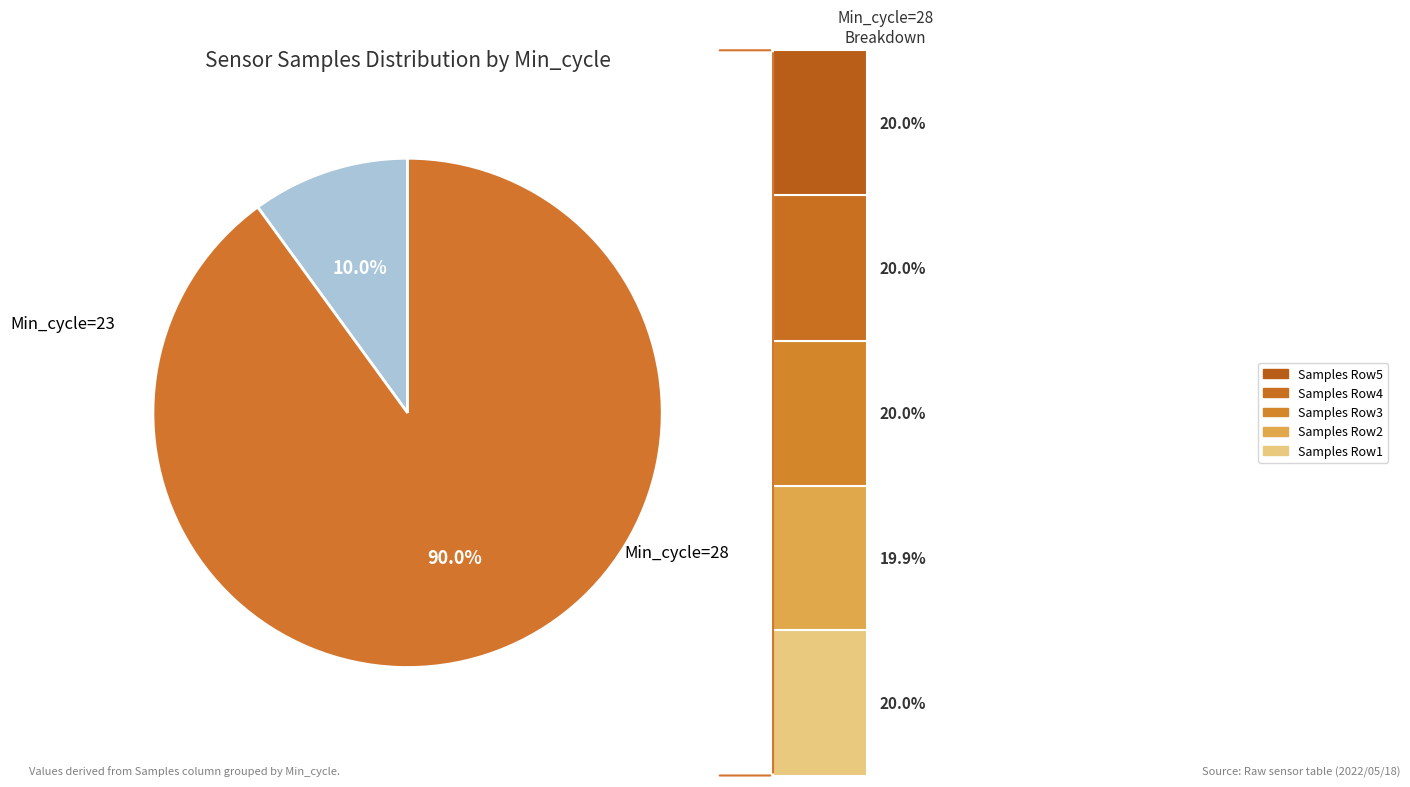

Approximately how many times larger is the value at 28 compared to 28?

1.0